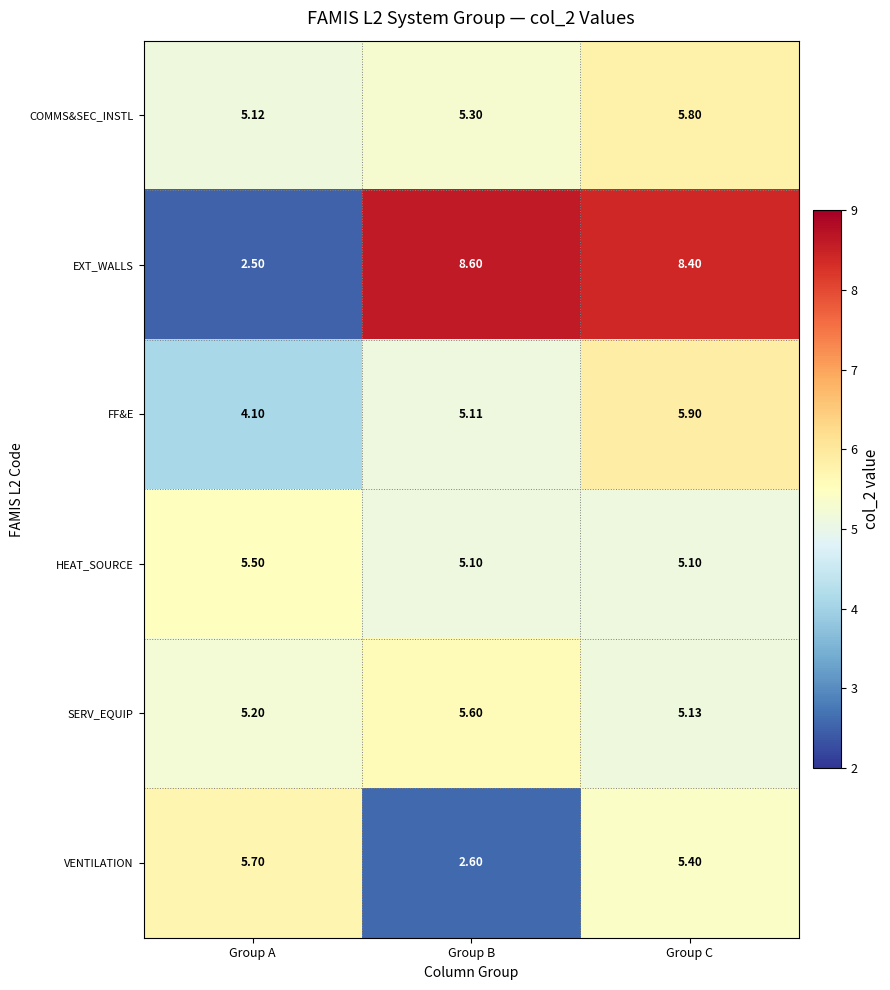

What is the smallest value displayed?

2.5